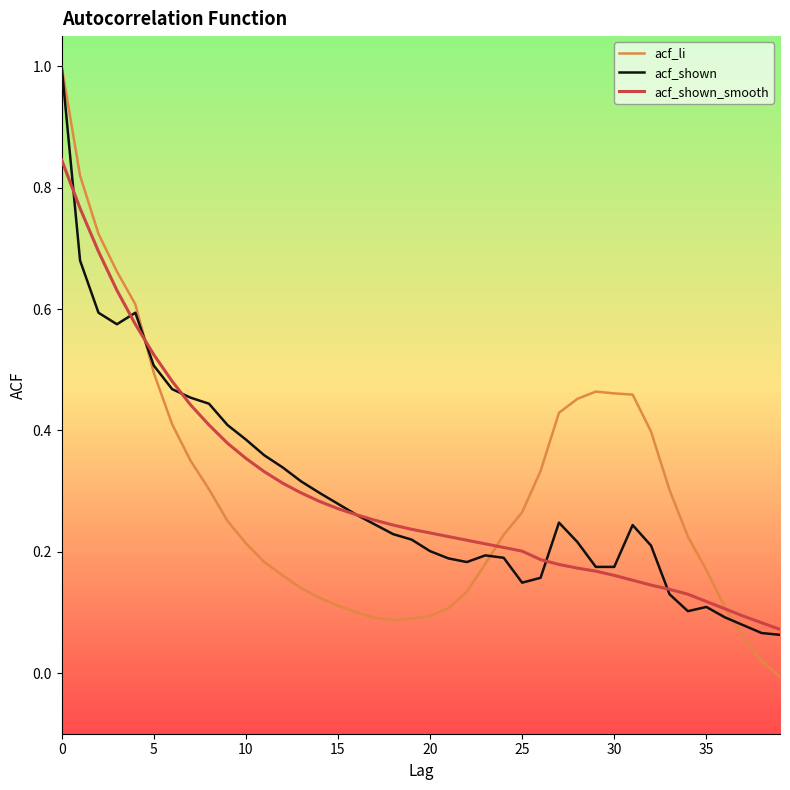

Which series has the largest range (max minus min)?

acf_li